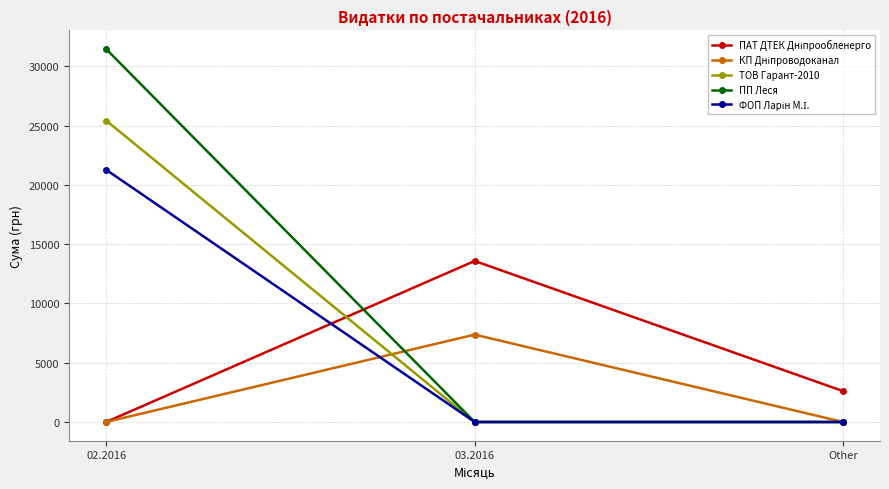

Which series has the largest total across all categories?

ПП Леся